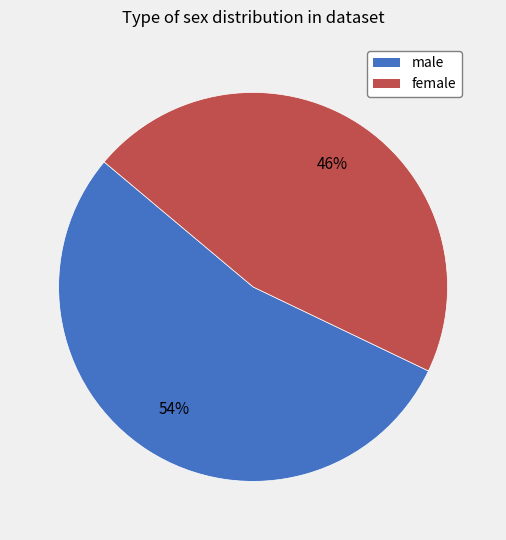

Which slice is the smallest?

female